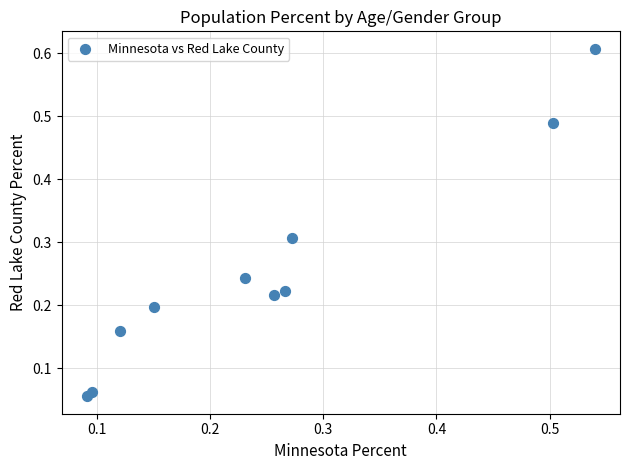

What is the range of X values (max minus min)?

0.4